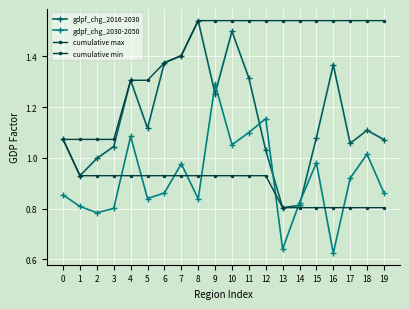

What is the difference between the gdpf_chg_2016-2030 values at 17 and 16?

0.3